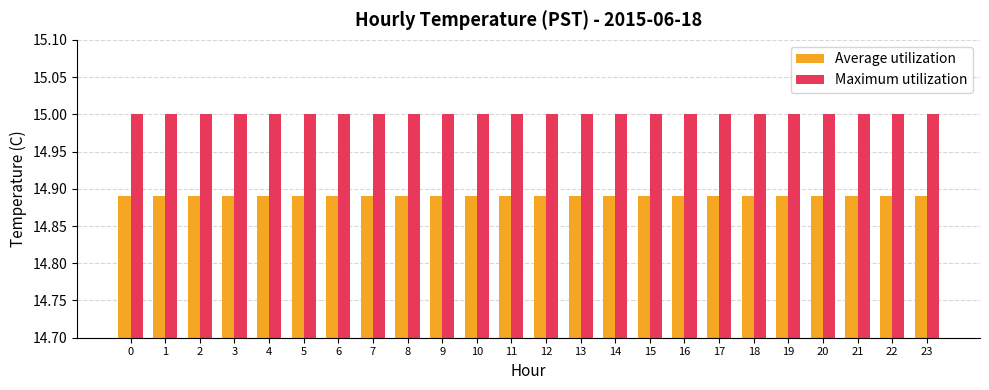

What is the average value of the Maximum utilization series?

15.0